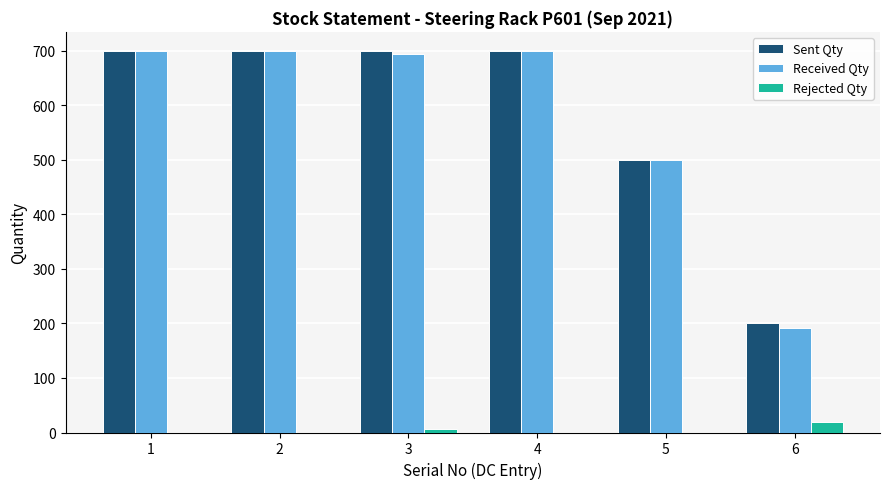

What is the average value of the Received Qty series?

581